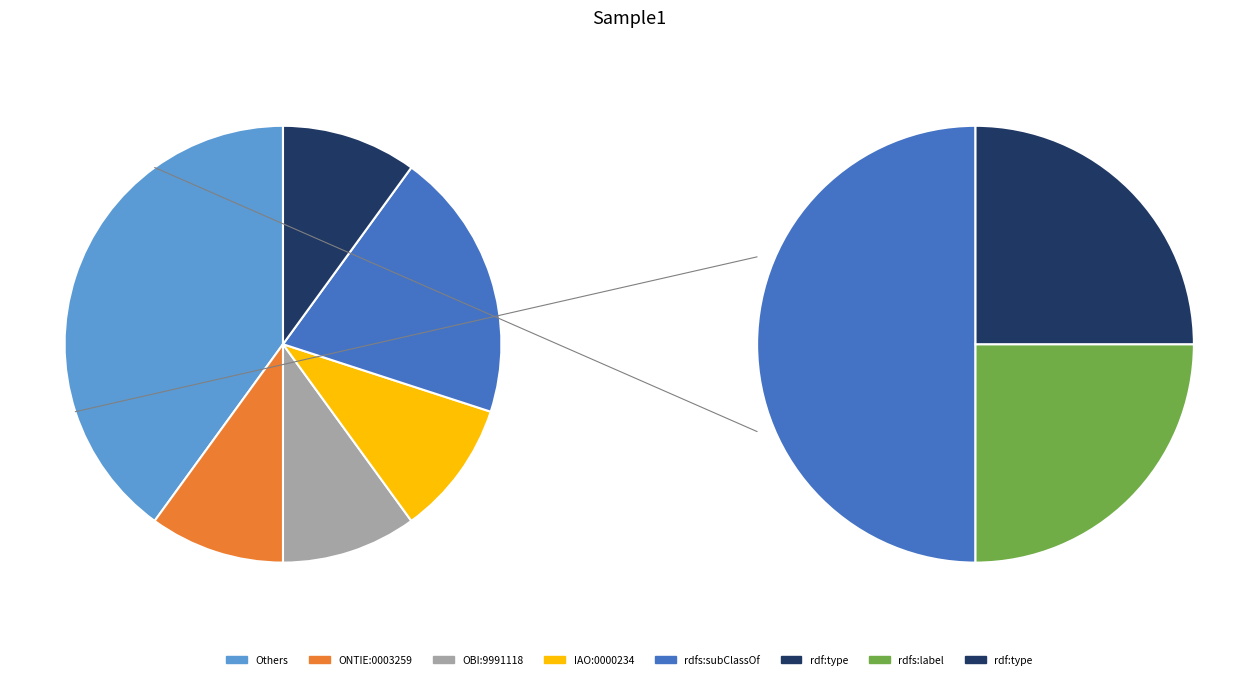

How many segments does this pie chart have?

6